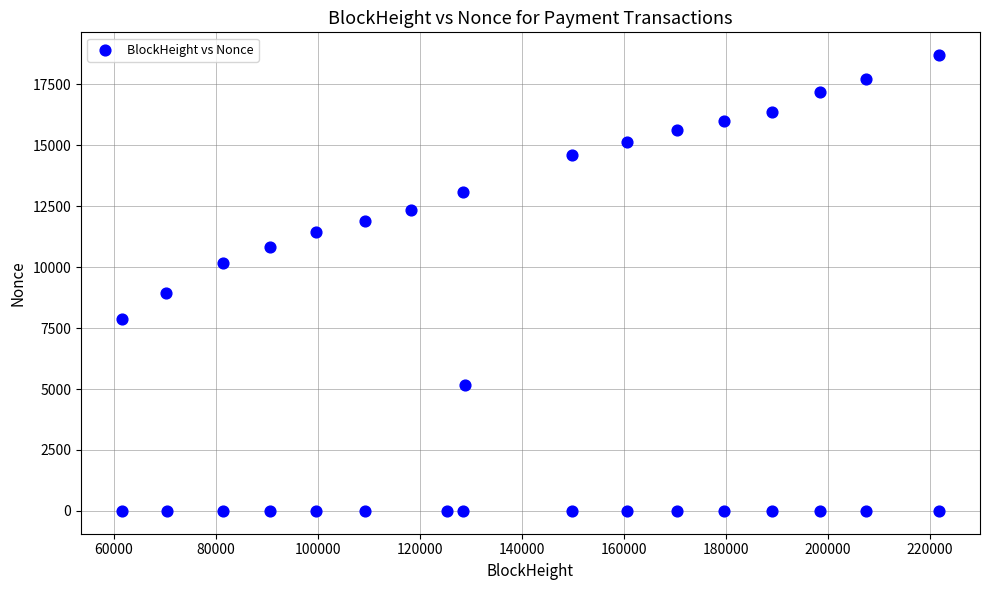

What is the range of Y values (max minus min)?

18692